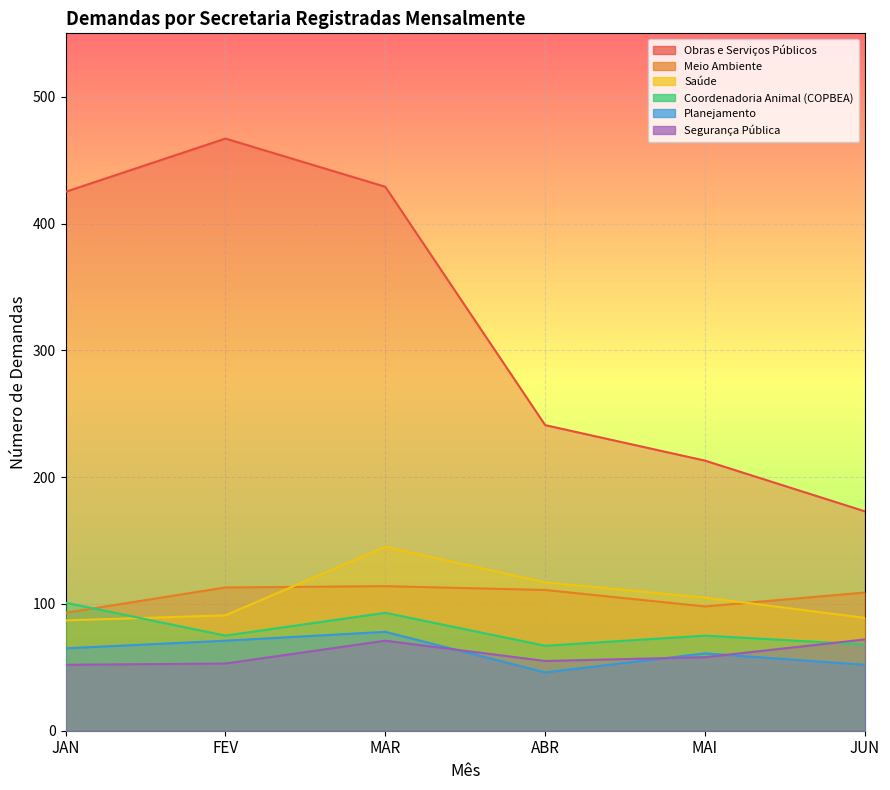

Where is the first local maximum for Saúde?

MAR